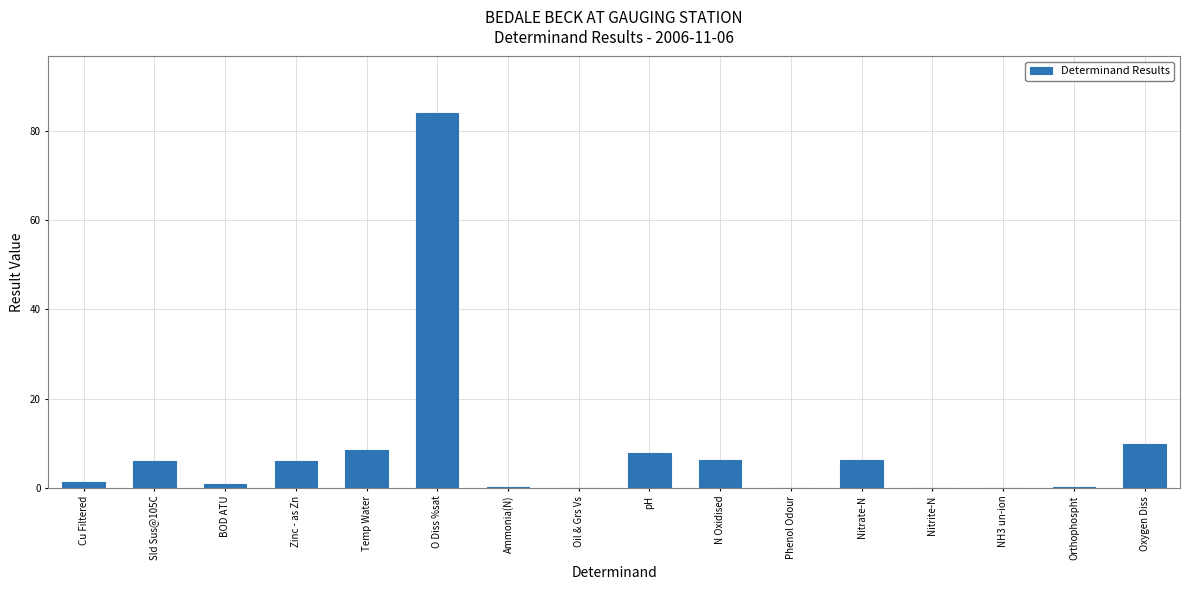

Between Oxygen Diss and NH3 un-ion, which is larger?

Oxygen Diss